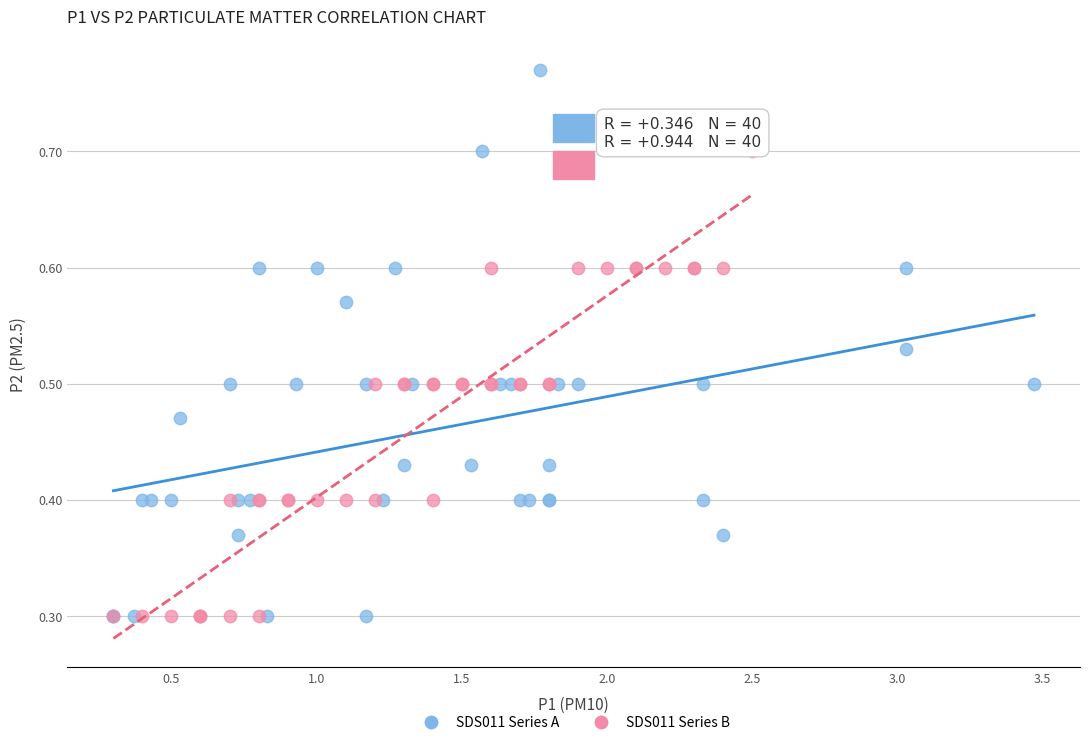

What are all the series names shown in the legend?

SDS011 Series A, SDS011 Series B